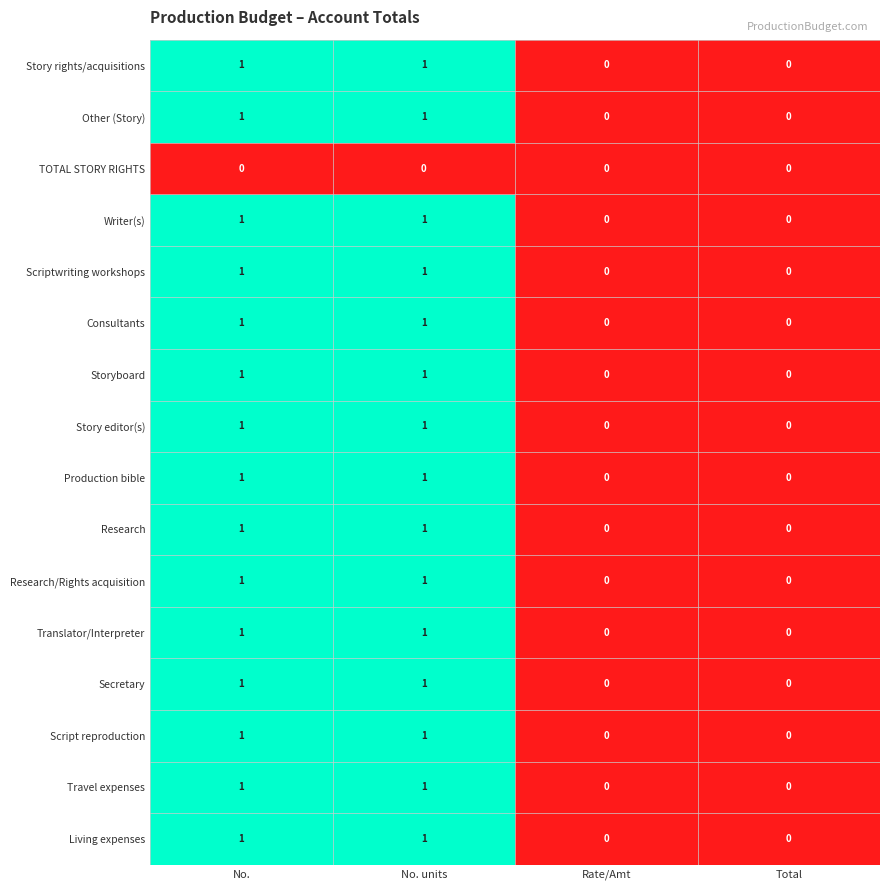

Is it true that Story editor(s) equals 2 at No.?

False